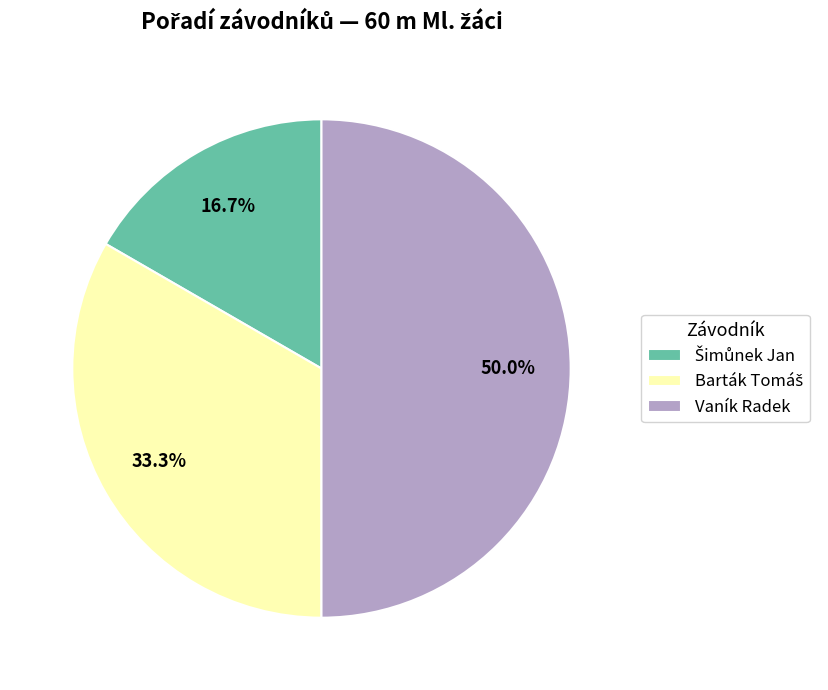

What is the largest slice in the pie chart?

Vaník Radek